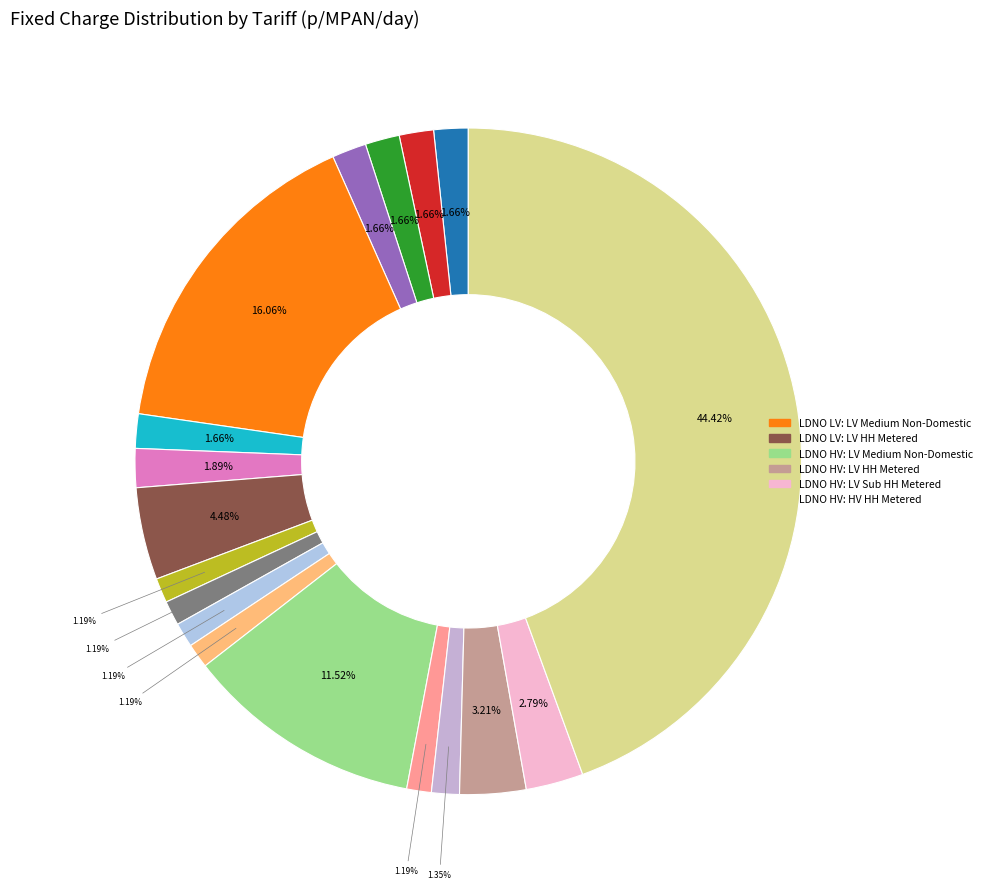

How many segments does this pie chart have?

18